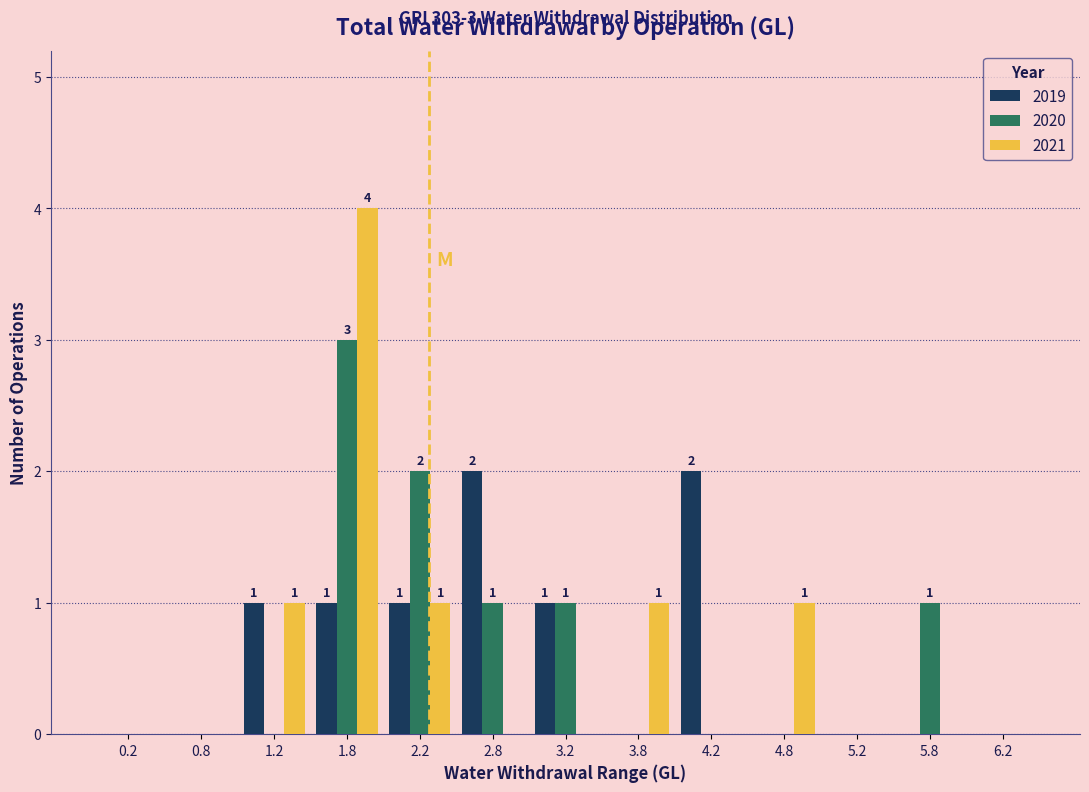

In the 2020 series, which range on the x-axis has the tallest bar?

1.5 to 2.0